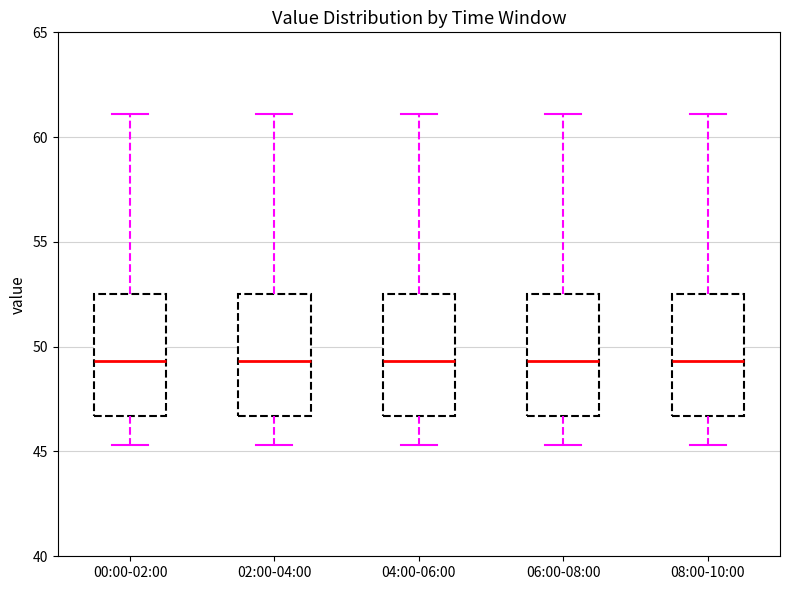

Reading left to right, read every box against the y-axis: the position of its median line, the range the box covers, and the ends of its whiskers. The values are not printed on the chart, so give them approximately, as read against the axis.

00:00-02:00: median 49.5, box 46.5 to 52.5, whiskers 45.5 to 61.0
02:00-04:00: median 49.5, box 46.5 to 52.5, whiskers 45.5 to 61.0
04:00-06:00: median 49.5, box 46.5 to 52.5, whiskers 45.5 to 61.0
06:00-08:00: median 49.5, box 46.5 to 52.5, whiskers 45.5 to 61.0
08:00-10:00: median 49.5, box 46.5 to 52.5, whiskers 45.5 to 61.0